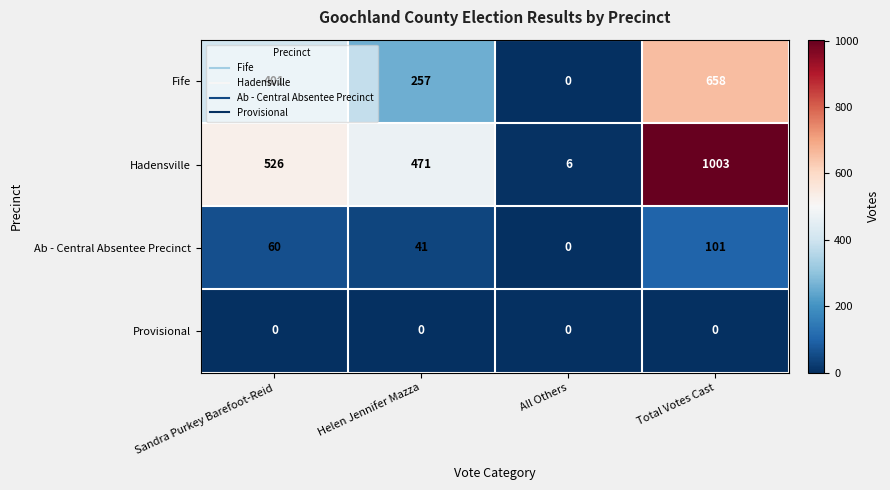

Which series changed the most between Helen Jennifer Mazza and All Others?

Hadensville